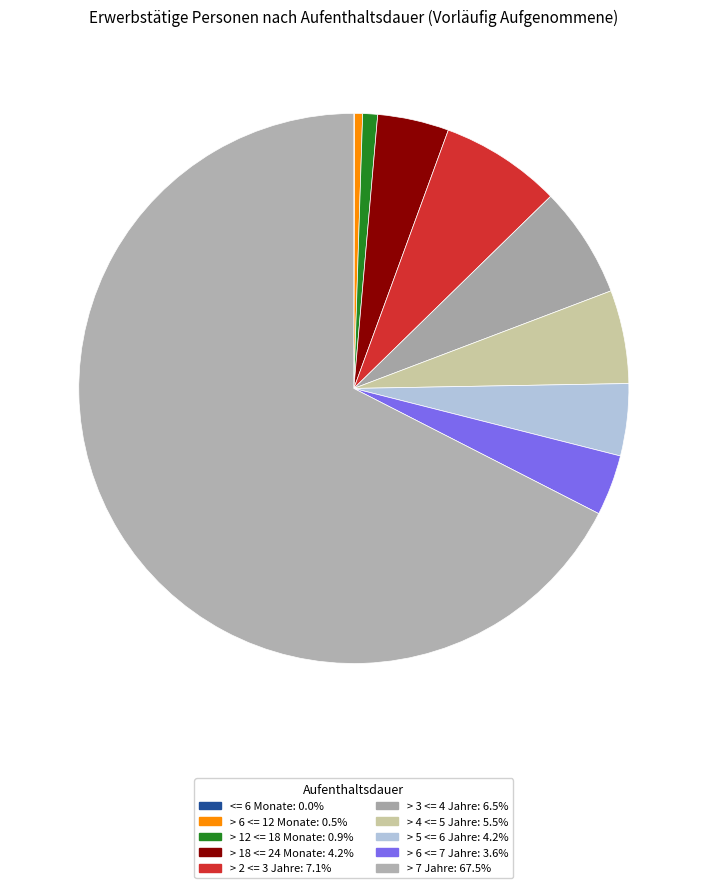

Which category accounts for the majority?

> 7 Jahre